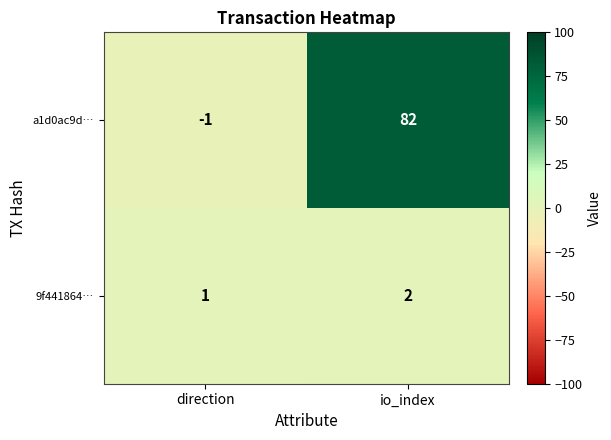

List the series in order of their peak value, highest first.

a1d0ac9d…, 9f441864…